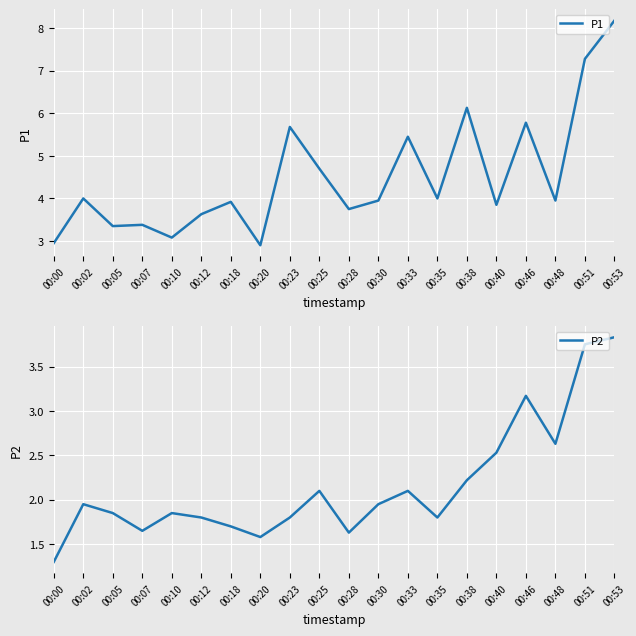

What is the value of the P1 point at the 1st from the left?

3.0